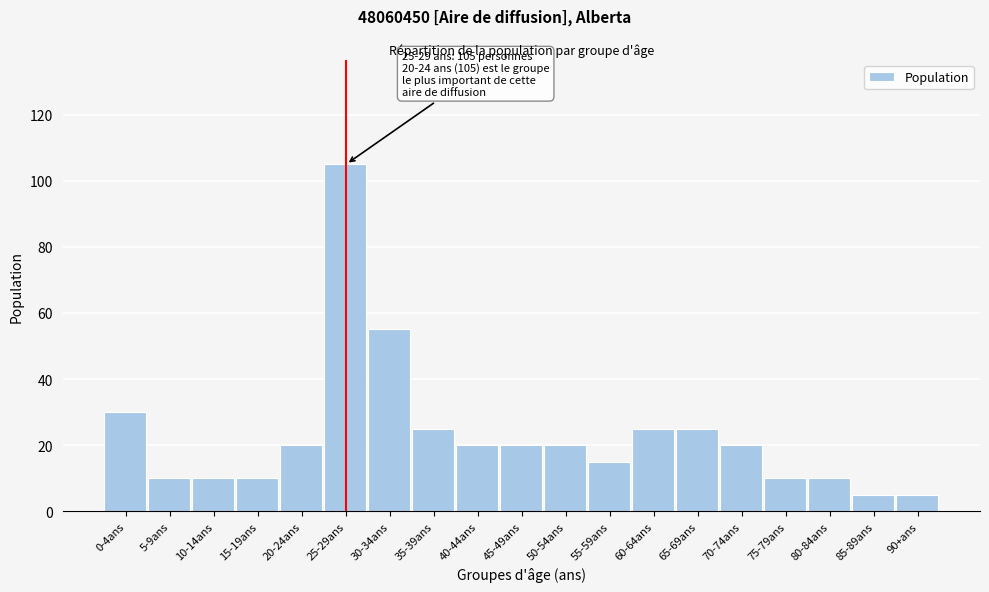

Reading left to right, what are all the values shown in this chart?

30	10	10	10	20	105	55	25	20	20	20	15	25	25	20	10	10	5	5